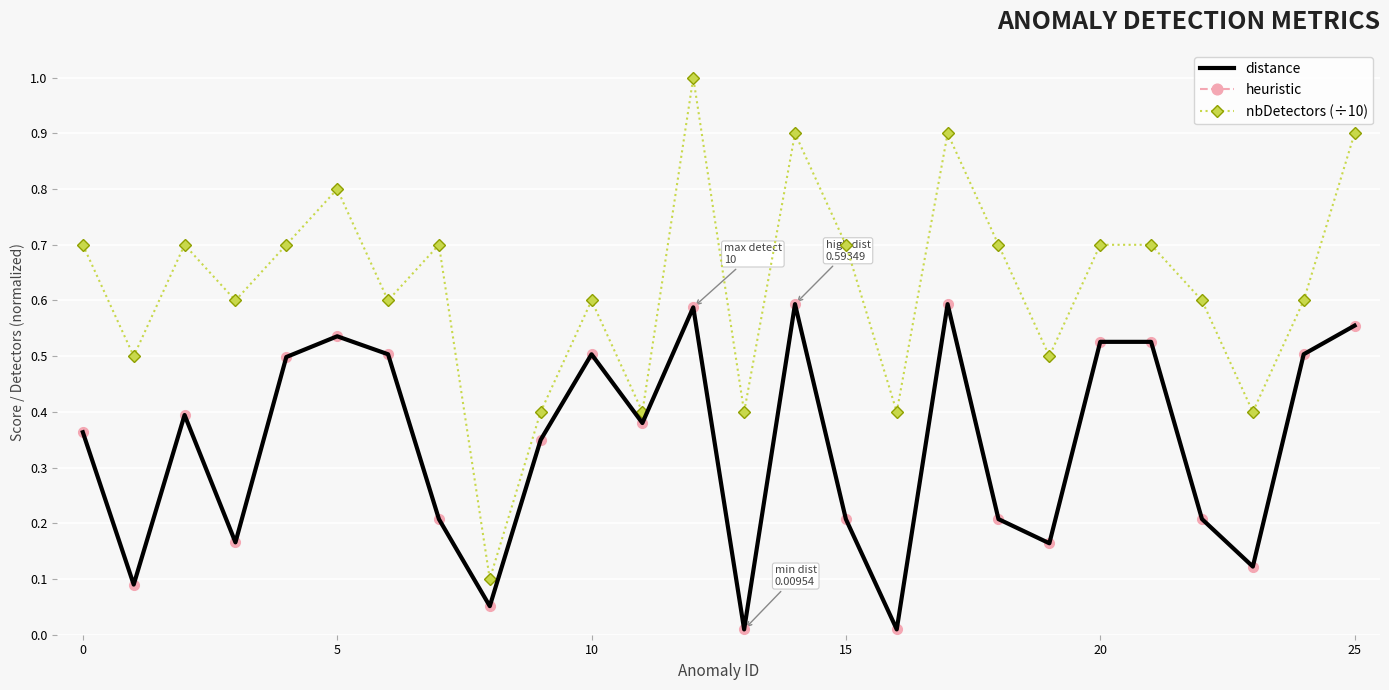

Reading right to left, transcribe all the data shown in this chart.

distance: 0.6	0.5	0.1	0.2	0.5	0.5	0.2	0.2	0.6	0.0	0.2	0.6	0.0	0.6	0.4	0.5	0.3	0.1	0.2	0.5	0.5	0.5	0.2	0.4	0.1	0.4
heuristic: 0.6	0.5	0.1	0.2	0.5	0.5	0.2	0.2	0.6	0.0	0.2	0.6	0.0	0.6	0.4	0.5	0.3	0.1	0.2	0.5	0.5	0.5	0.2	0.4	0.1	0.4
nbDetectors (÷10): 0.9	0.6	0.4	0.6	0.7	0.7	0.5	0.7	0.9	0.4	0.7	0.9	0.4	1.0	0.4	0.6	0.4	0.1	0.7	0.6	0.8	0.7	0.6	0.7	0.5	0.7